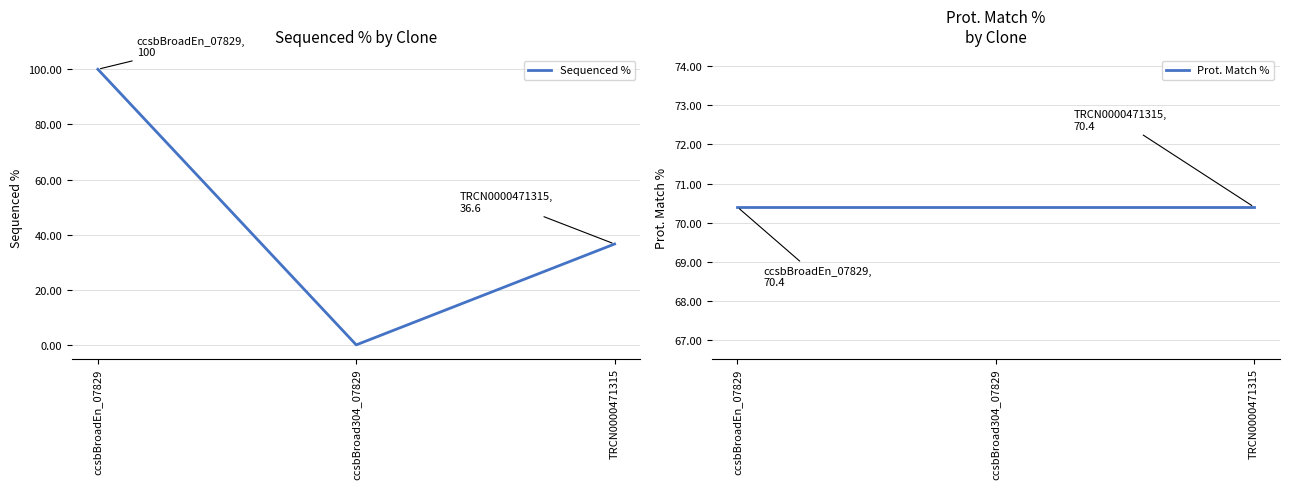

What position from the left is ccsbBroad304_07829?

2